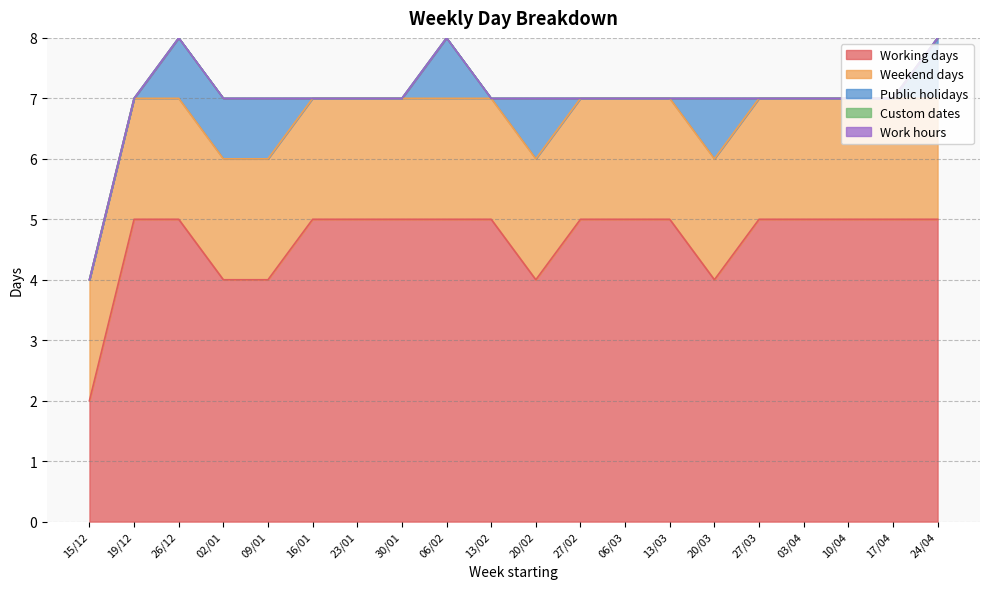

At which label is Public holidays closest to 0?

15/12